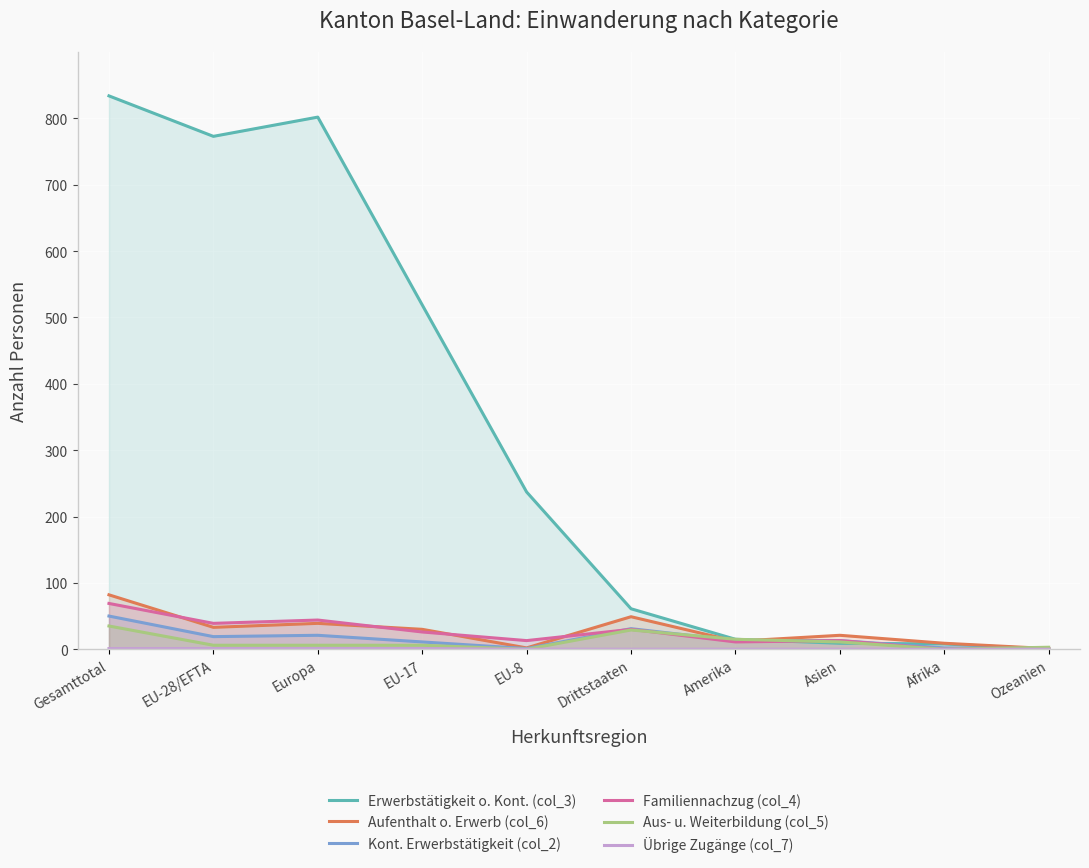

Reading left to right, list all the values displayed in this chart.

Erwerbstätigkeit o. Kont. (col_3): 834	773	802	519	237	61	15	9	8	0
Aufenthalt o. Erwerb (col_6): 82	33	39	30	2	49	12	21	9	1
Kont. Erwerbstätigkeit (col_2): 50	19	21	11	1	31	13	13	2	1
Familiennachzug (col_4): 69	39	44	26	13	30	11	13	0	1
Aus- u. Weiterbildung (col_5): 35	6	6	6	0	29	15	11	0	3
Übrige Zugänge (col_7): 1	1	1	1	0	0	0	0	0	0